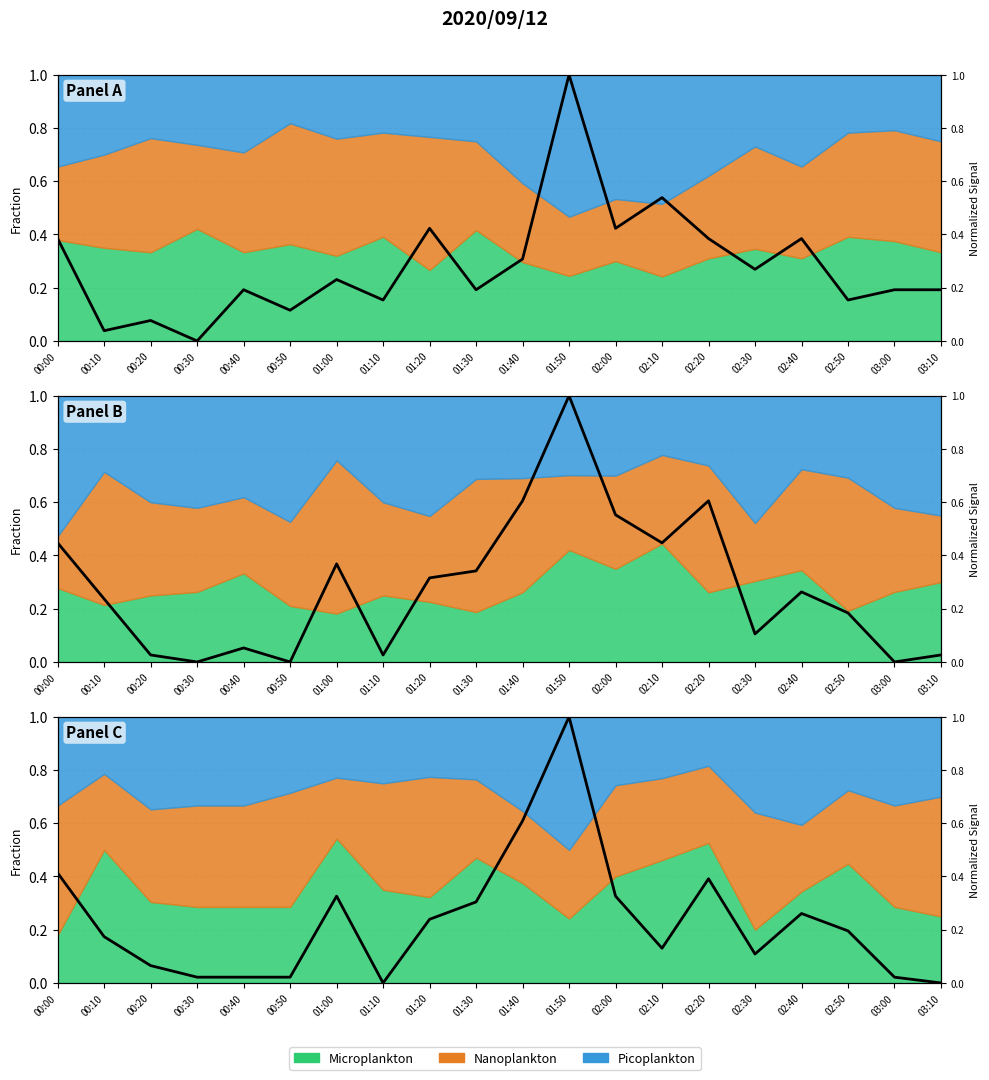

What is the sum of the values at 00:00 and 02:40?

0.7